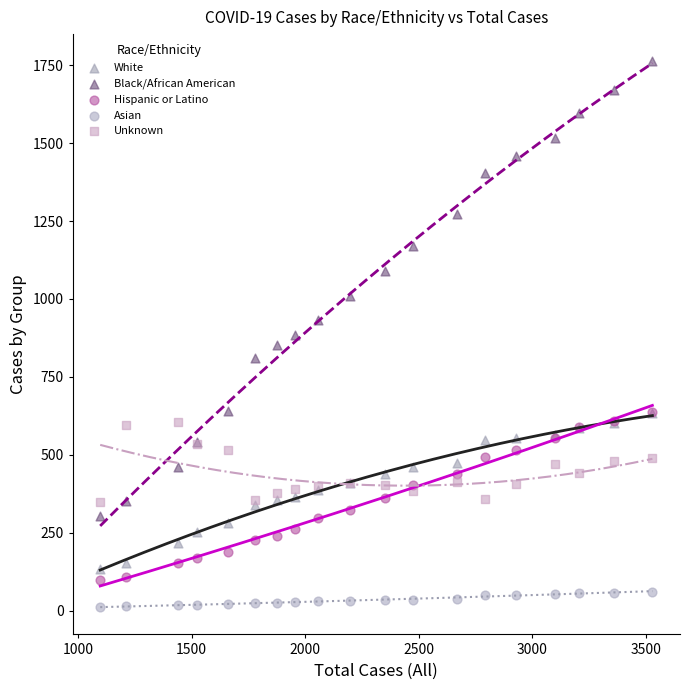

In the Black/African American series, what Y value is closest to 1032?

1009